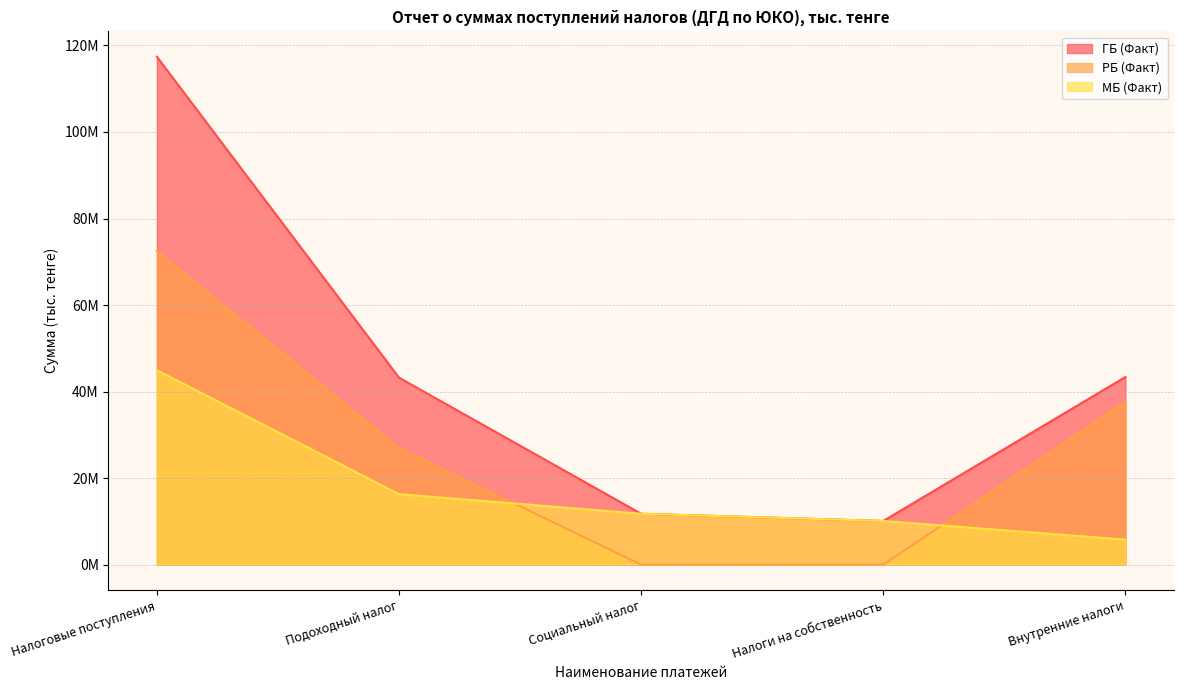

What is the spread (max minus min) of values at Налоговые поступления?

72445501